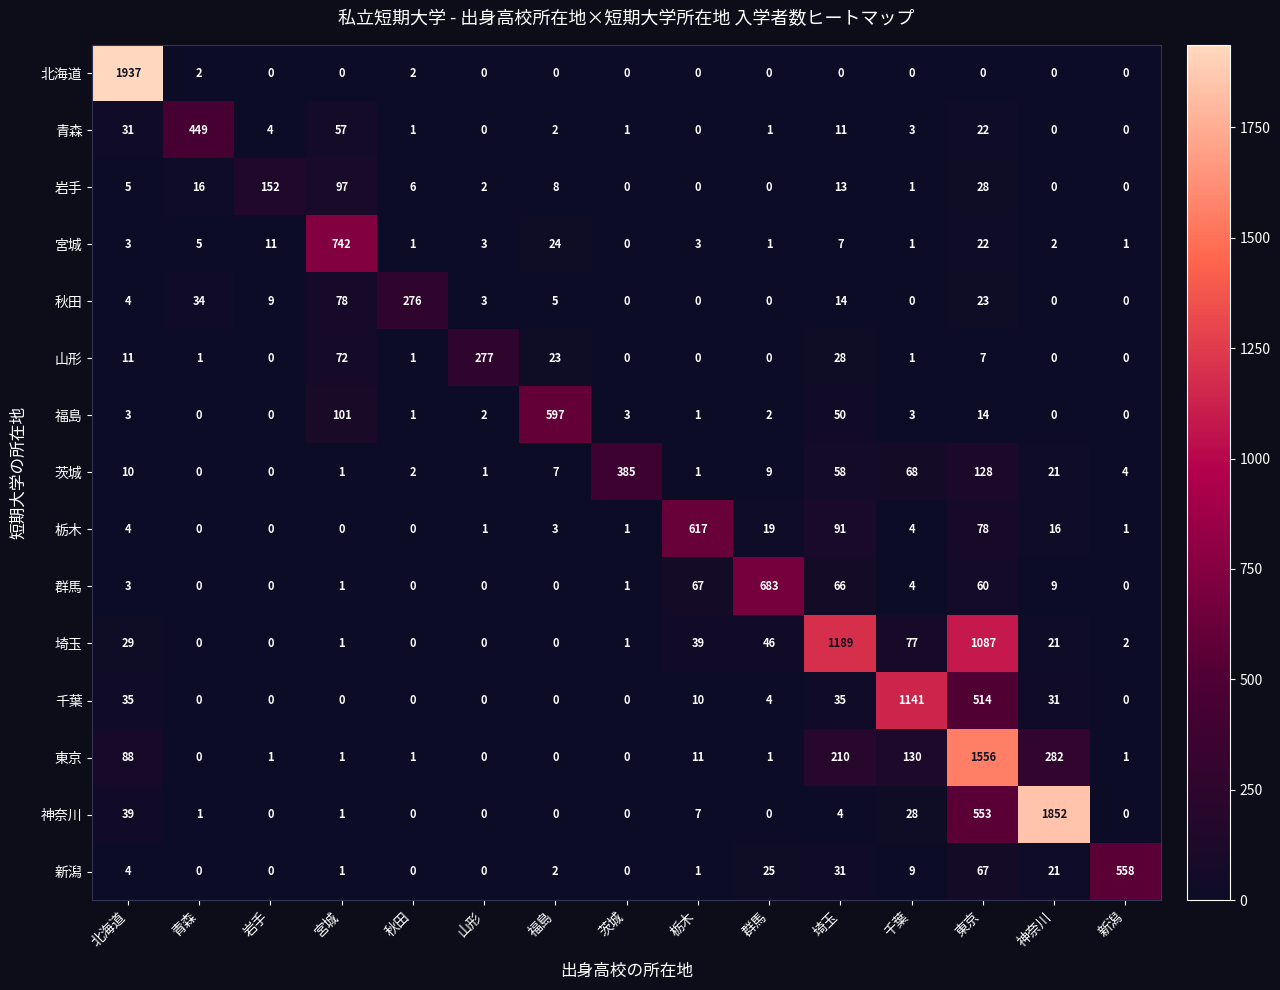

How many data points does each series have?

15